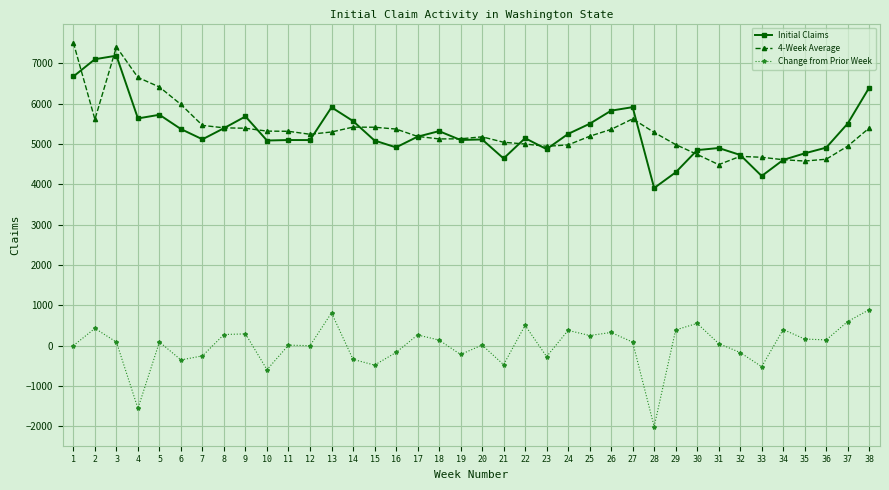

What is the value of the 4-Week Average point at the 19th from the left?

5130.8